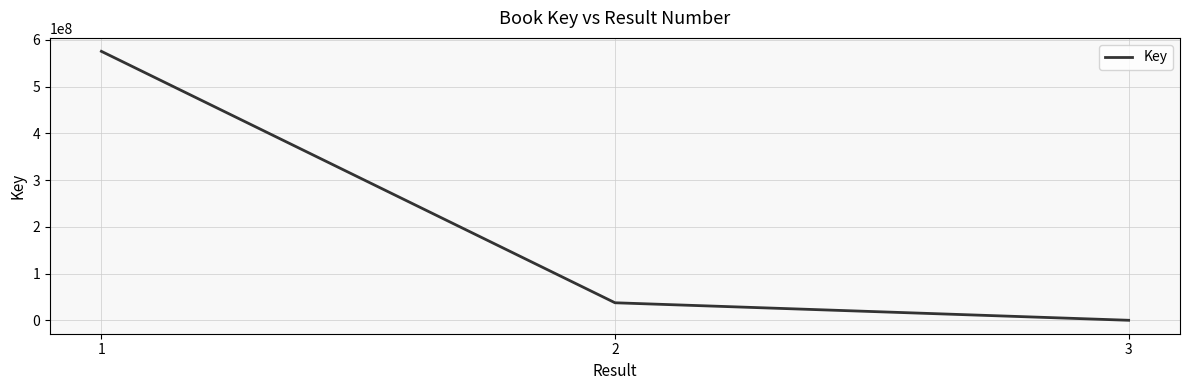

Count the number of categories in the chart.

3